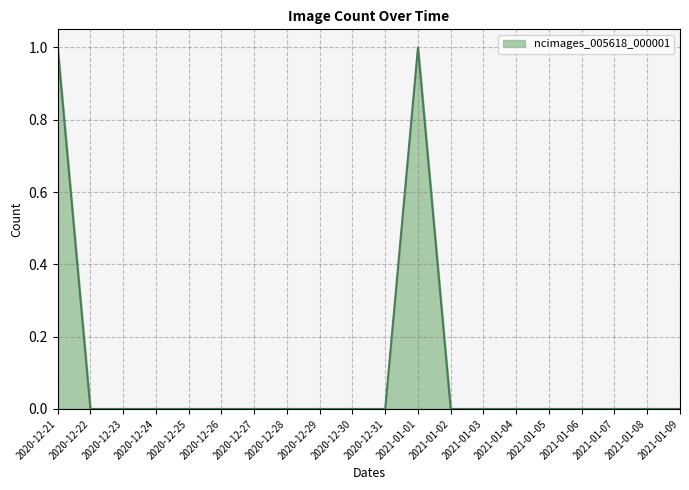

What position from the left is 2021-01-09?

20